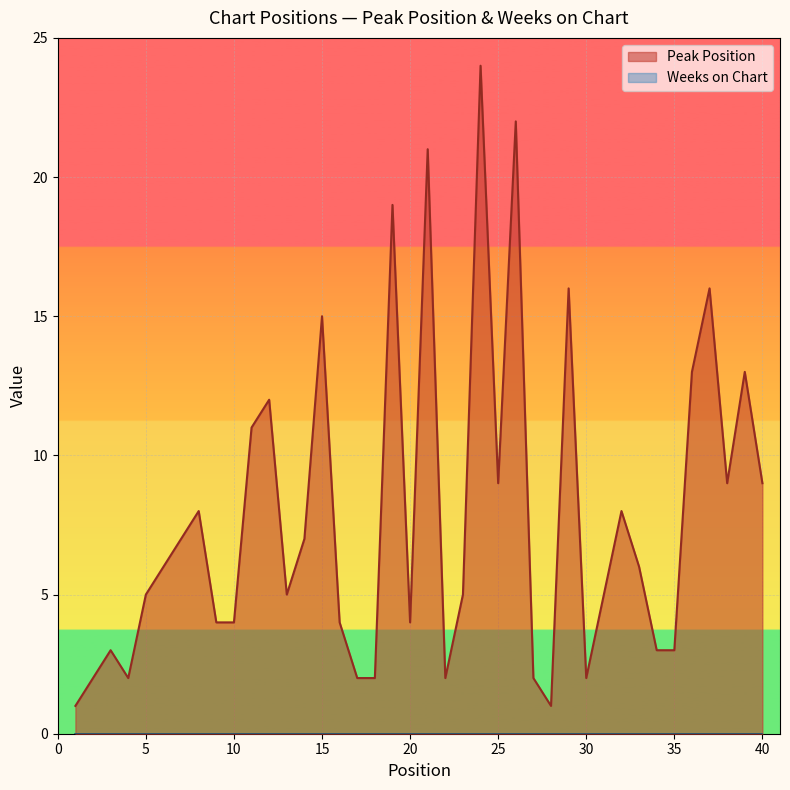

List the labels in order of Weeks on Chart value, largest first.

1, 2, 3, 4, 5, 6, 7, 8, 9, 10, 11, 12, 13, 14, 15, 16, 17, 18, 19, 20